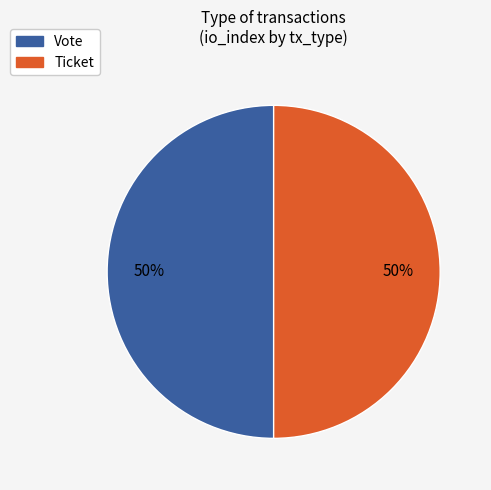

What percentage is the Ticket slice, to the nearest percent?

50%